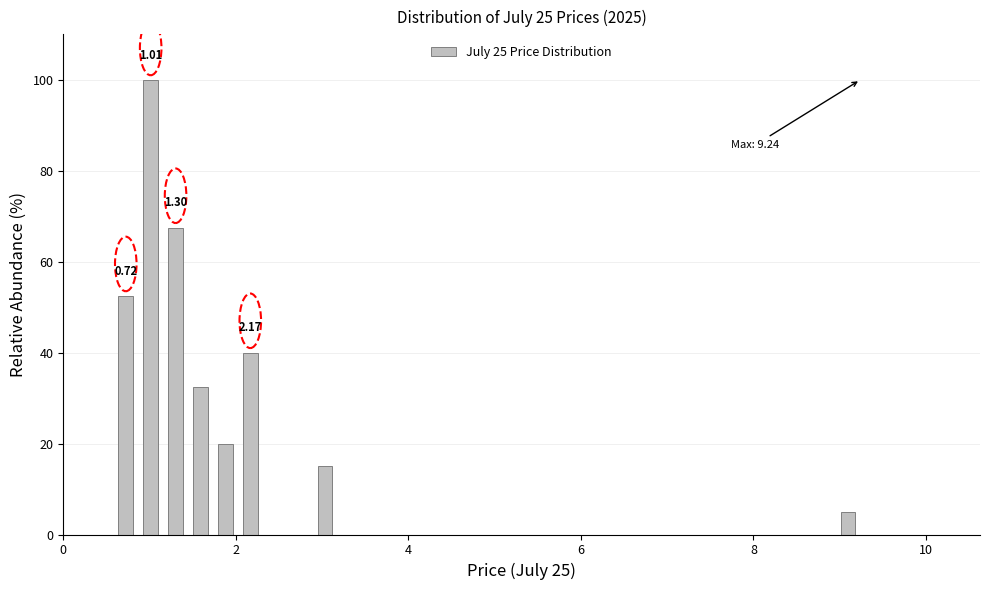

Around what value on the x-axis is the tallest bar? Give the approximate position of its centre, as read against the axis.

1.0